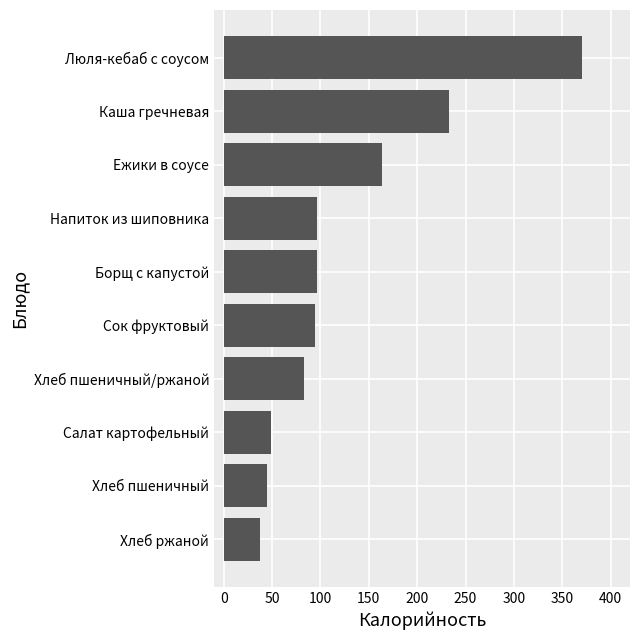

Which category has the highest value across all series?

Люля-кебаб с соусом